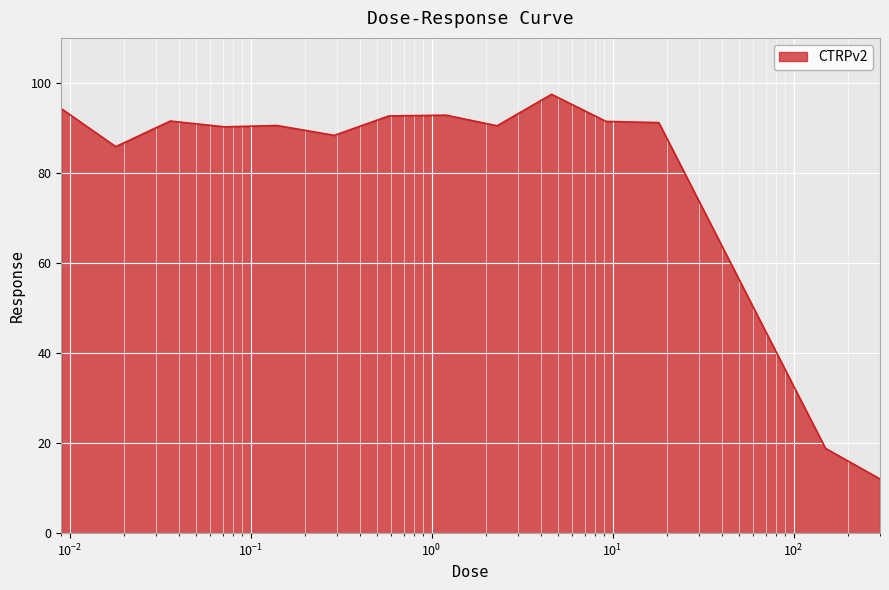

What is the maximum value shown in the chart?

97.5